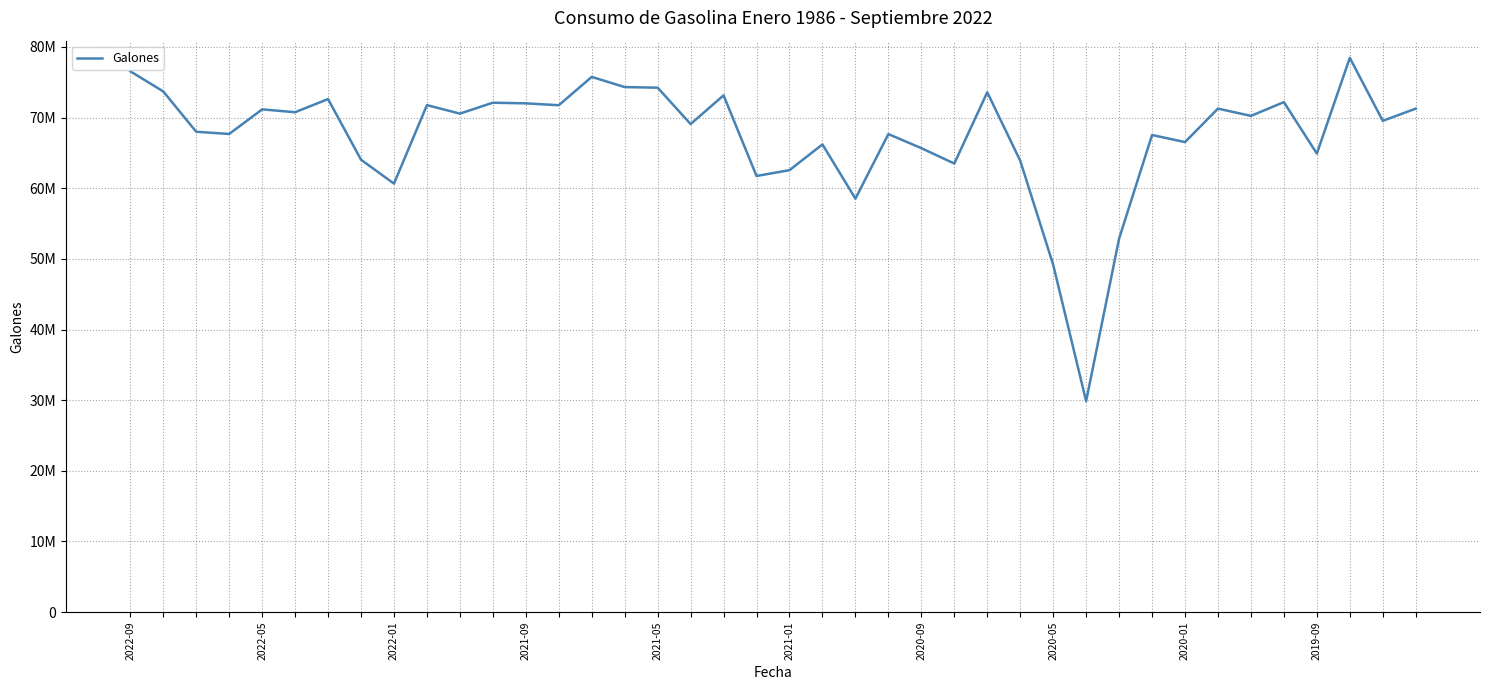

Reading left to right, extract all data points from this chart.

76550934	73698856	67991461	67678463	71159014	70757402	72616606	64032063	60651997	71760285	70556638	72102341	72012099	71747339	75756726	74314275	74230453	69078943	73141754	61730432	62555000	66198964	58522118	67660223	65671357	63490522	73578095	63897264	49176441	29850626	52860777	67530571	66530178	71265451	70241105	72181712	64901736	78454651	69538329	71265451